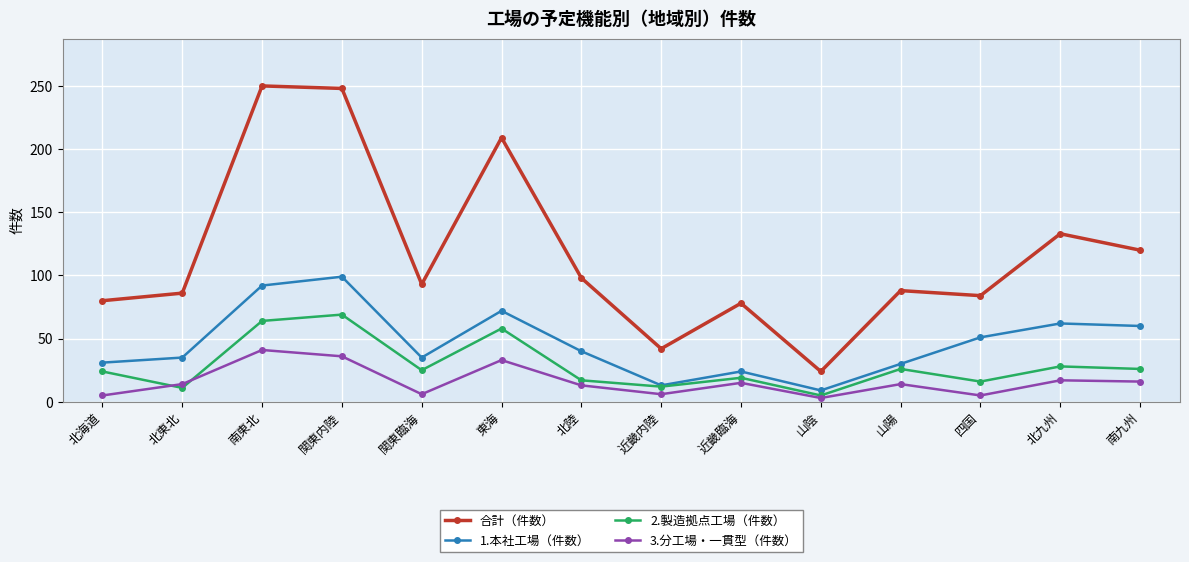

What is the spread (max minus min) of values at 近畿内陸?

36